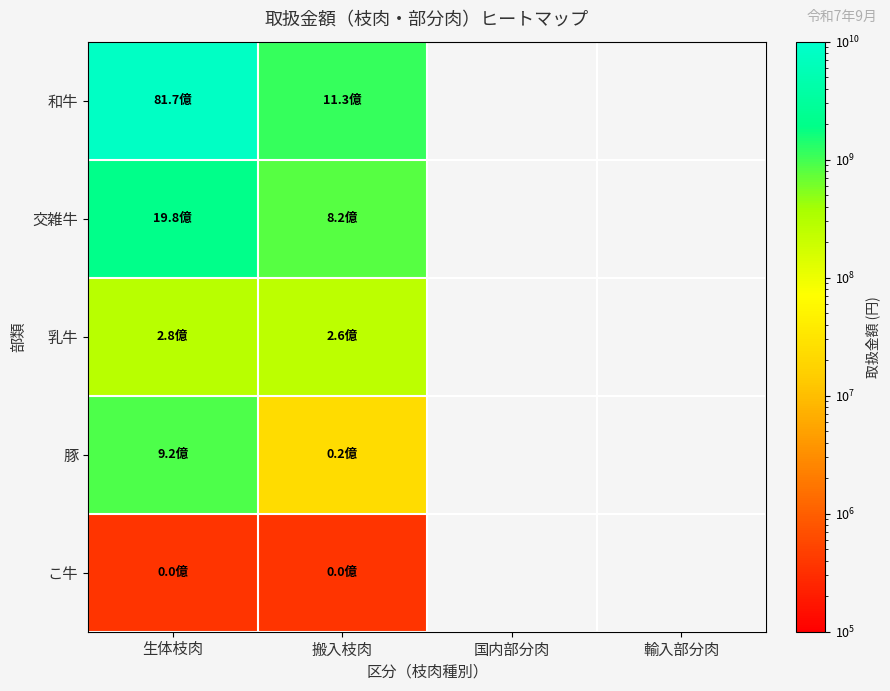

What is the greatest value displayed?

8173512634.0